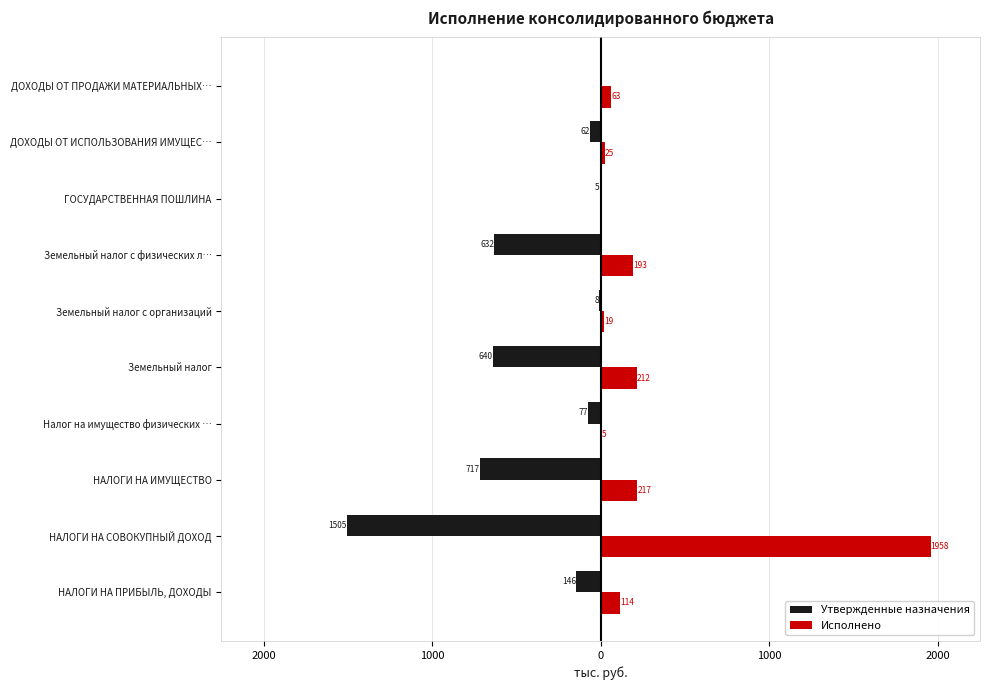

What are all the series names shown in the legend?

Утвержденные назначения, Исполнено